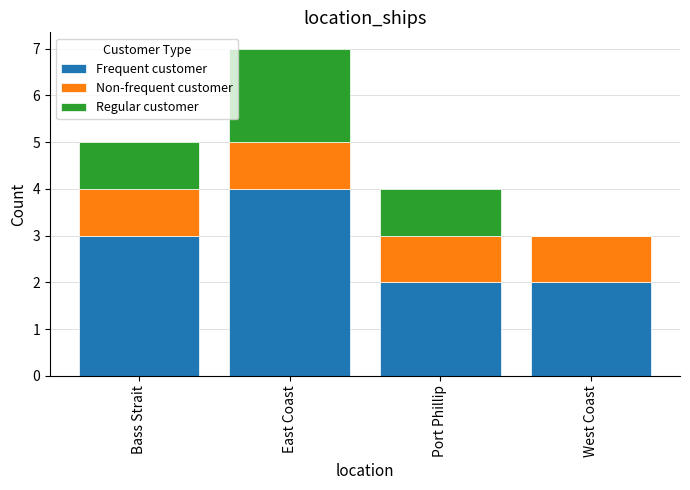

At which category is the sum across all series the highest?

East Coast